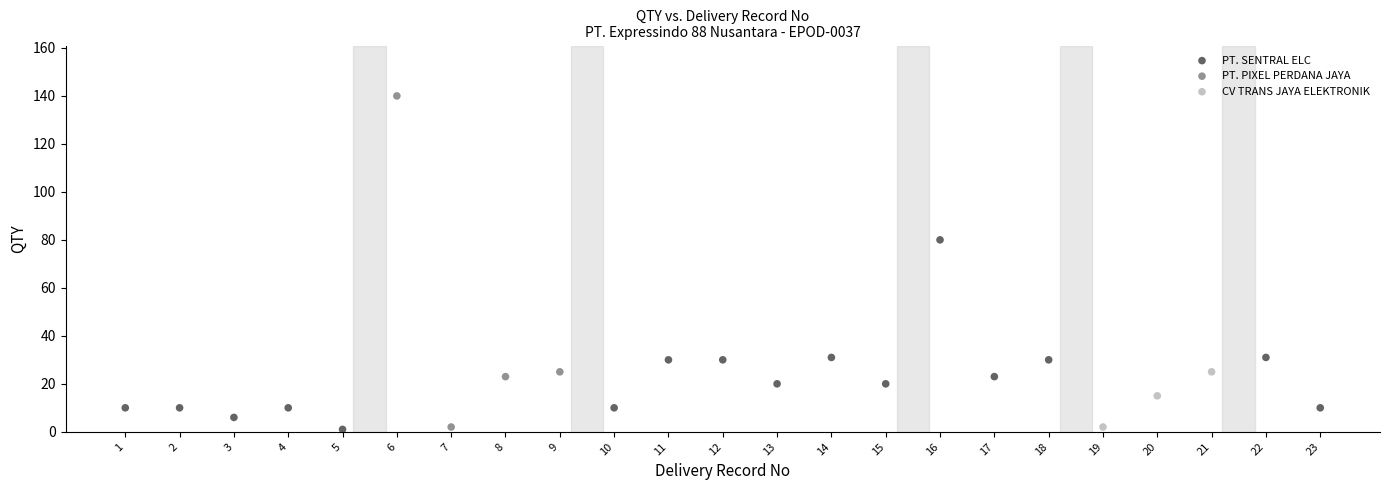

Which series contains the highest Y value?

PT. PIXEL PERDANA JAYA